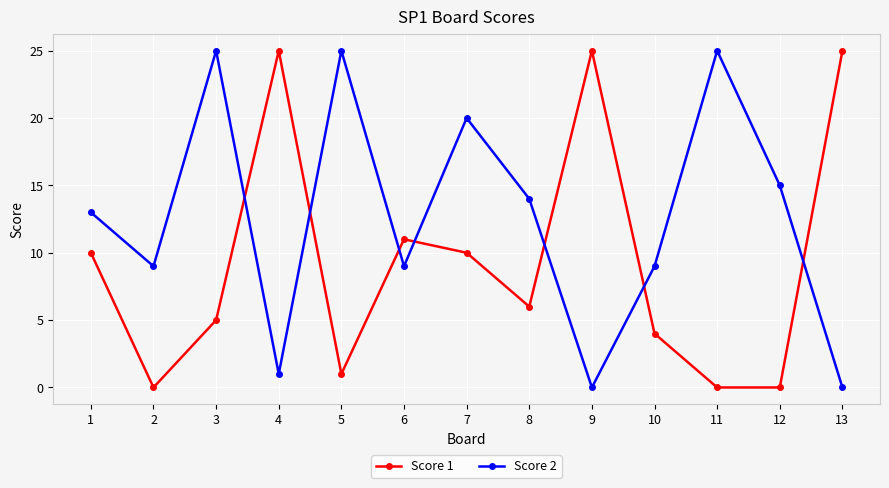

What is the maximum value shown in the chart?

25